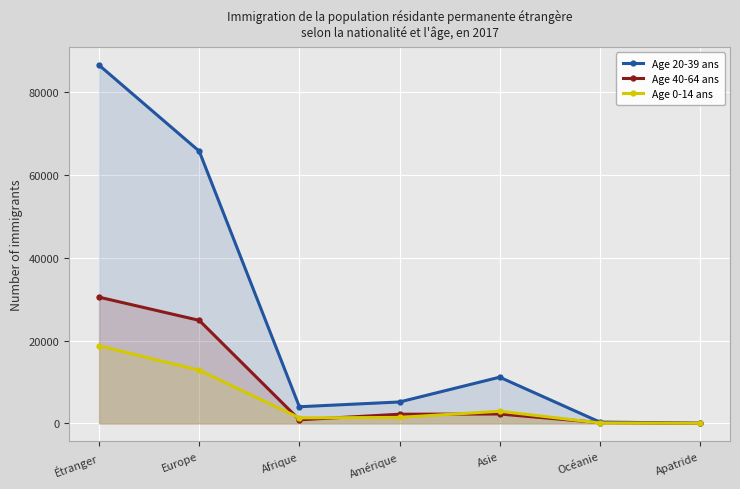

What is the sum of all Age 20-39 ans values?

172976